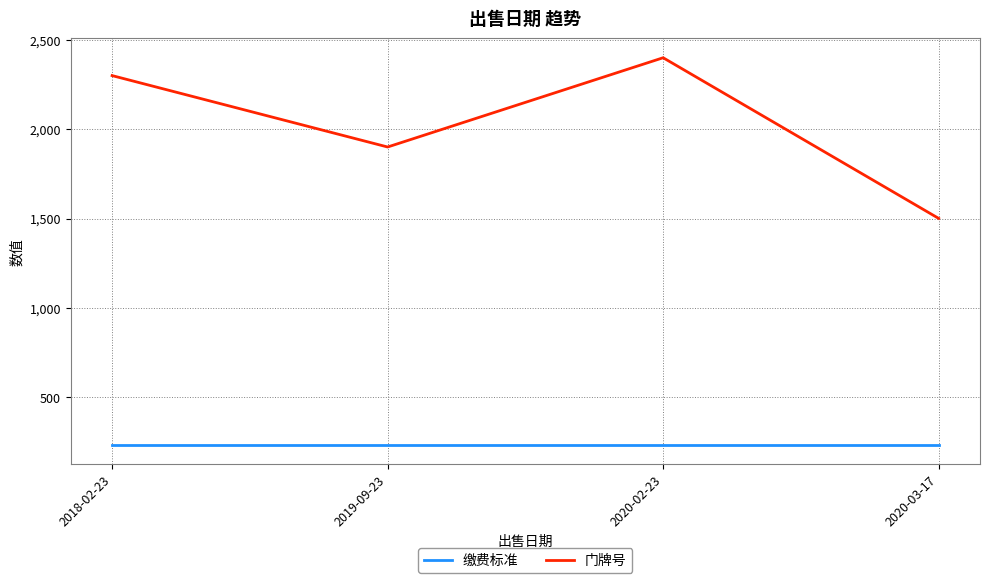

True or false: 缴费标准 has more than 2 interior local peaks.

False